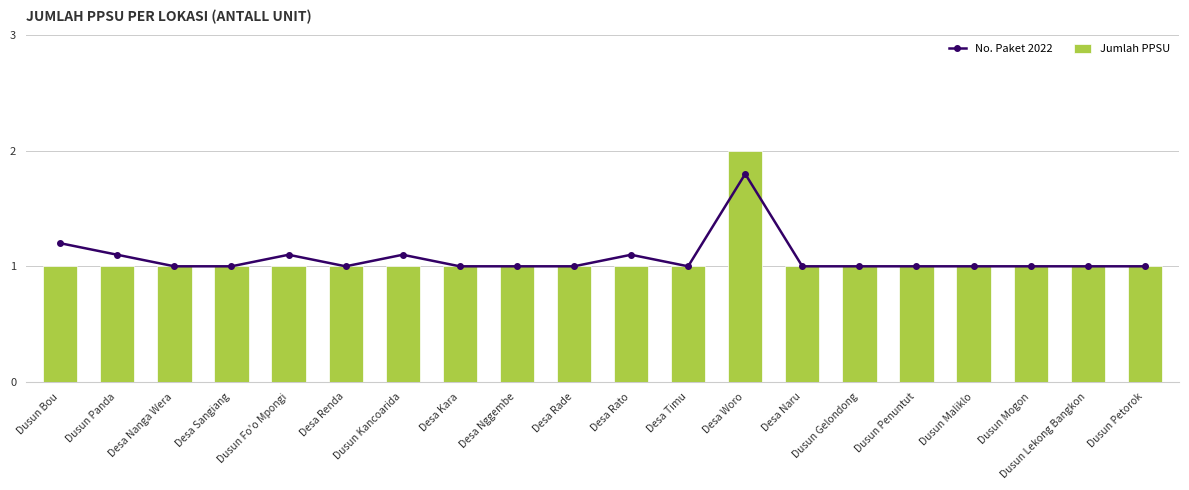

Which category has the lowest value in the Jumlah PPSU series?

Dusun Bou